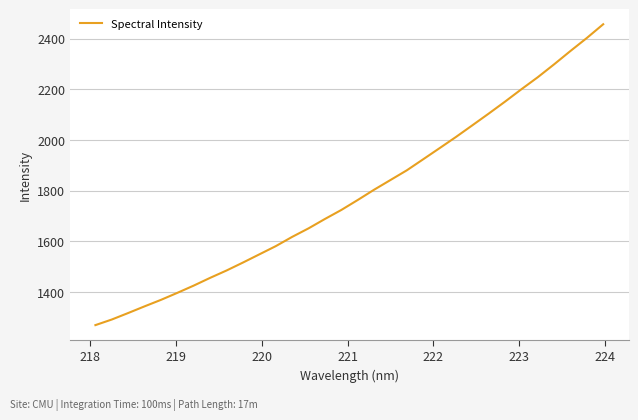

What is the smallest value displayed?

1268.4